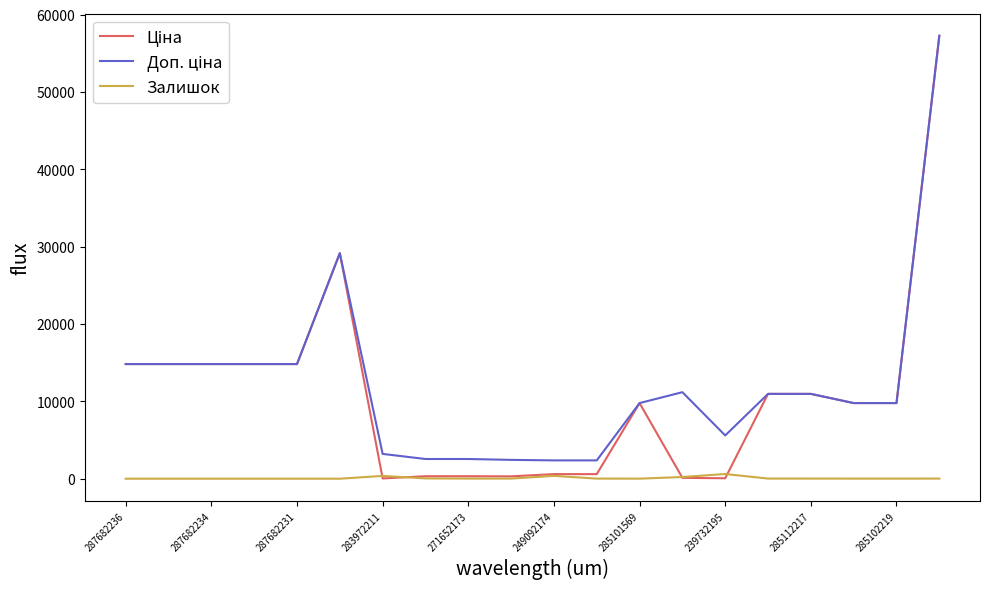

What is the greatest value displayed?

57258.0